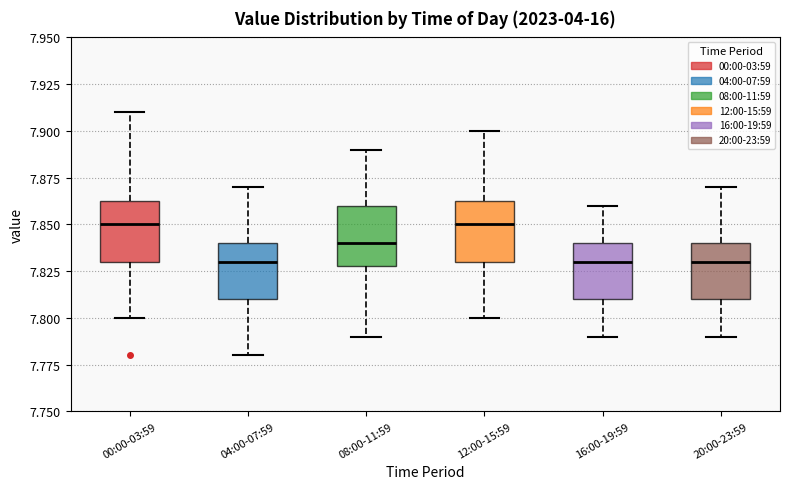

Reading left to right, transcribe this box plot: for each box, give where its median line is, the range the box spans, and where its two whiskers end, as read against the y-axis. The values are not printed on the chart, so give them approximately, as read against the axis.

00:00-03:59: median 7.850, box 7.830 to 7.865, whiskers 7.800 to 7.910
04:00-07:59: median 7.830, box 7.810 to 7.840, whiskers 7.780 to 7.870
08:00-11:59: median 7.840, box 7.830 to 7.860, whiskers 7.790 to 7.890
12:00-15:59: median 7.850, box 7.830 to 7.865, whiskers 7.800 to 7.900
16:00-19:59: median 7.830, box 7.810 to 7.840, whiskers 7.790 to 7.860
20:00-23:59: median 7.830, box 7.810 to 7.840, whiskers 7.790 to 7.870